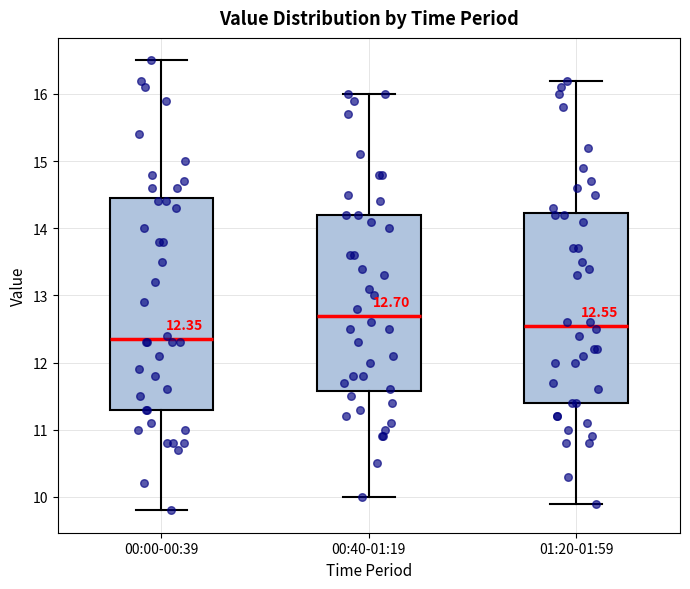

Which box has the lowest median line?

00:00-00:39